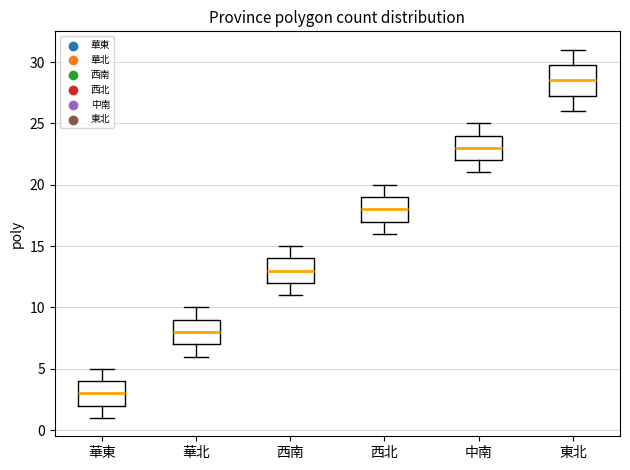

Where is the upper edge of the box for 華北 on the y-axis? The values are not printed on the chart, so give them approximately, as read against the axis.

9.0